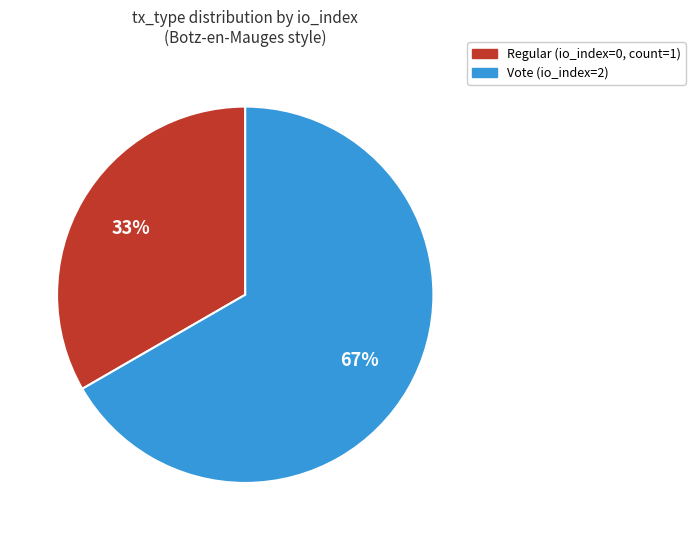

How many slices are in this pie chart?

2